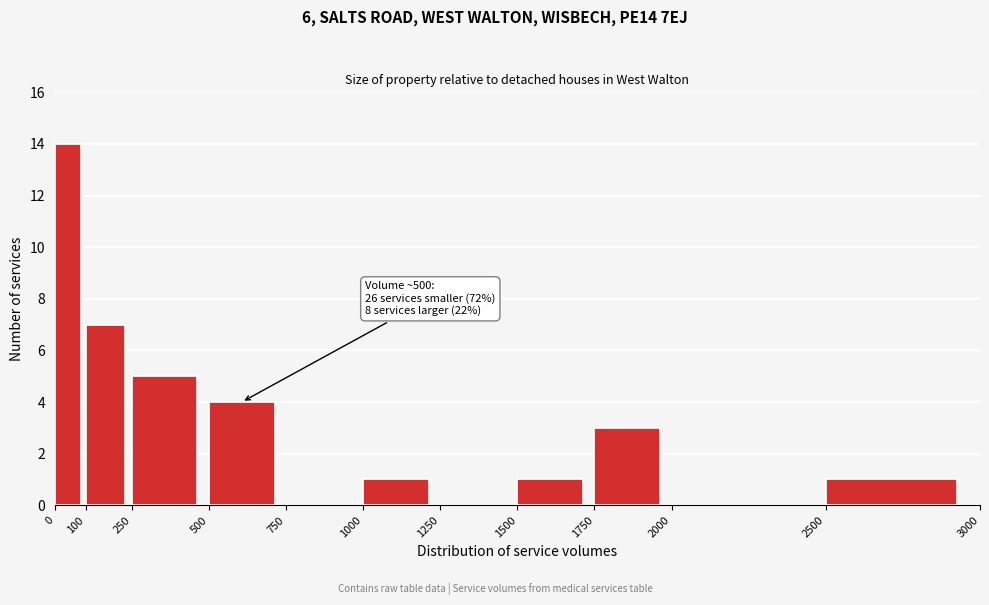

Which range on the x-axis has the tallest bar?

0 to 100